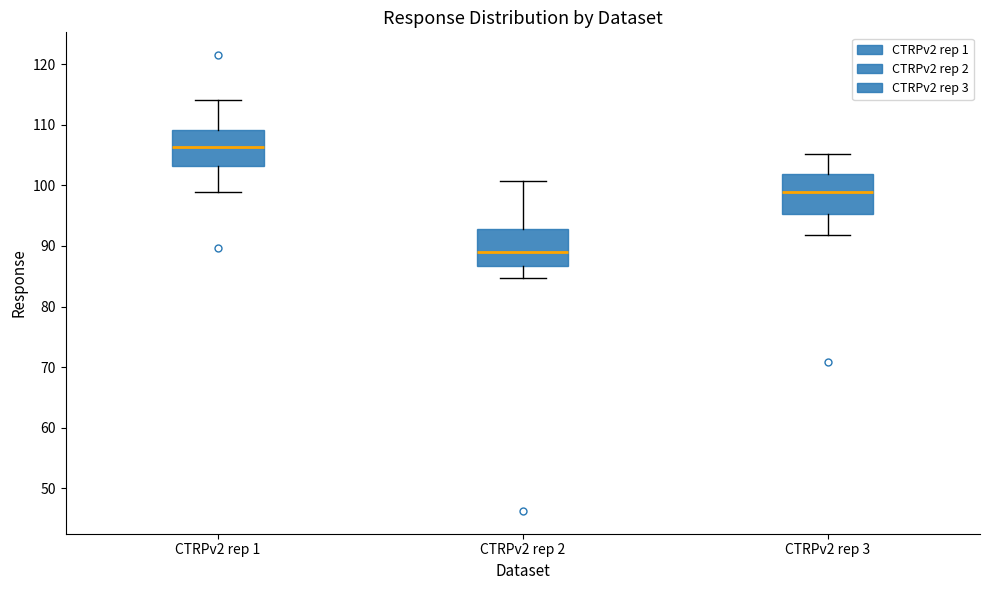

Reading left to right, transcribe this box plot: for each box, give where its median line is, the range the box spans, and where its two whiskers end, as read against the y-axis. The values are not printed on the chart, so give them approximately, as read against the axis.

CTRPv2 rep 1: median 106, box 103 to 109, whiskers 99 to 114
CTRPv2 rep 2: median 89, box 87 to 93, whiskers 85 to 101
CTRPv2 rep 3: median 99, box 95 to 102, whiskers 92 to 105